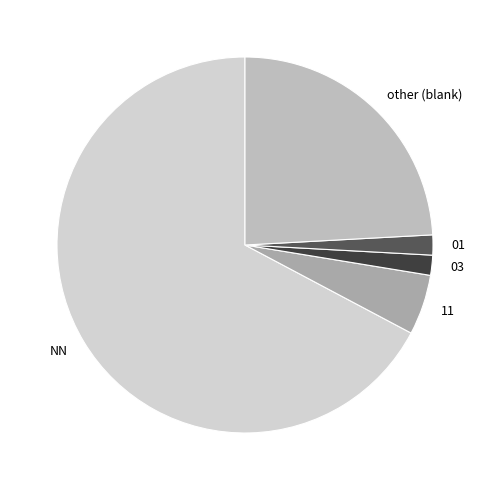

What is the majority slice?

NN